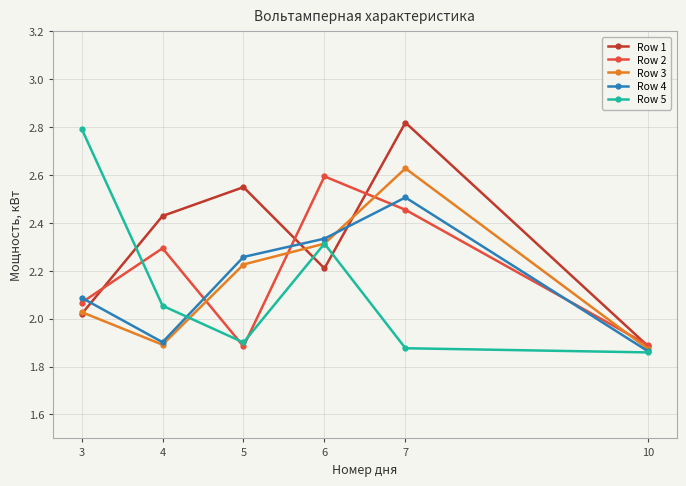

At which category does Row 3 reach its first local peak?

7